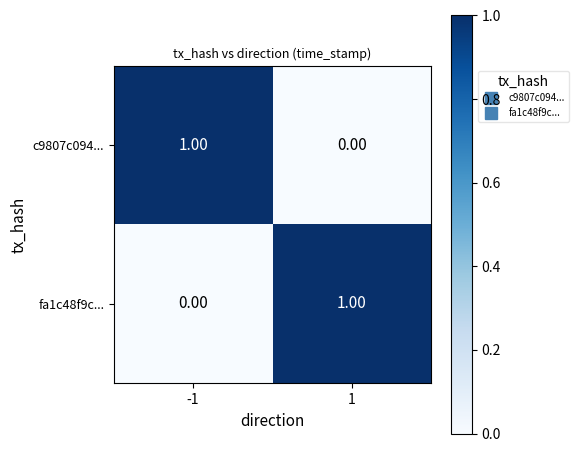

List the labels in order of fa1c48f9c... value, largest first.

1, -1